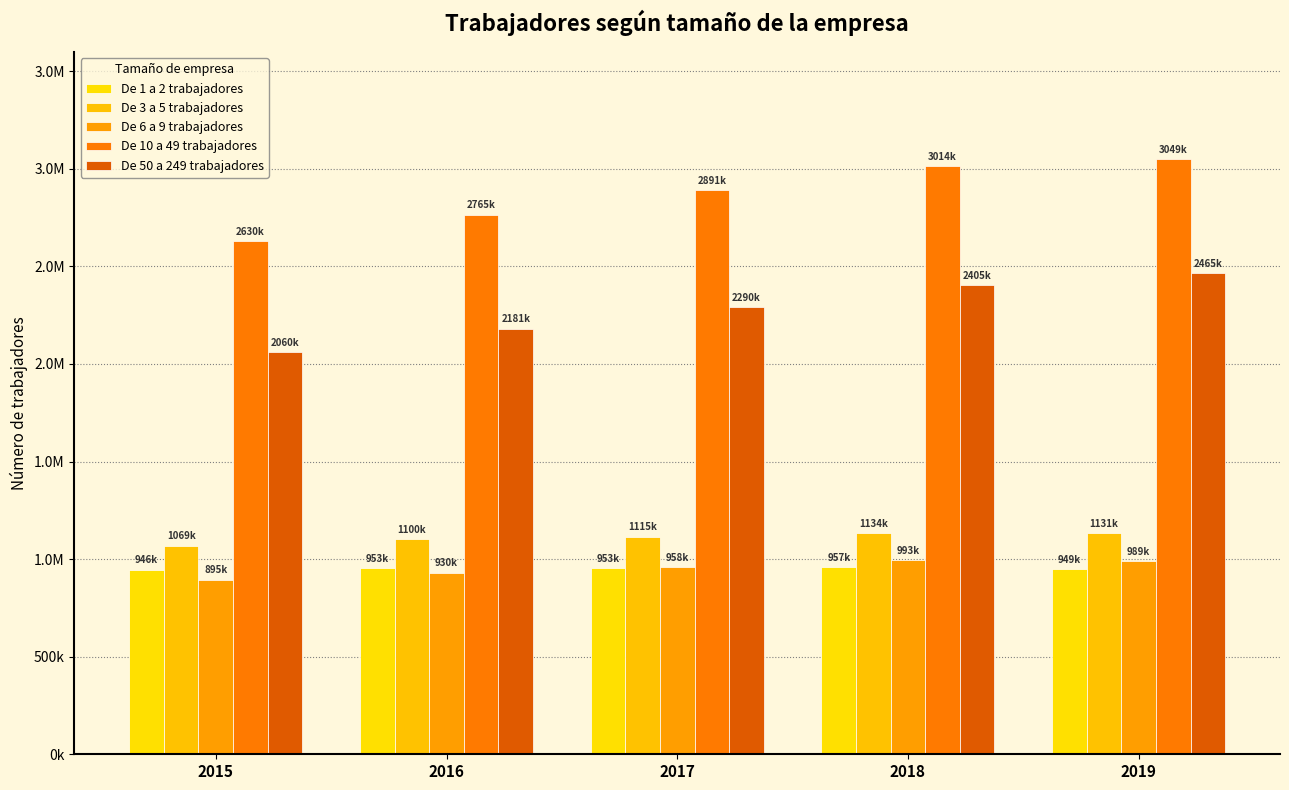

At 2017, list the series in order from smallest to largest.

De 1 a 2 trabajadores, De 6 a 9 trabajadores, De 3 a 5 trabajadores, De 50 a 249 trabajadores, De 10 a 49 trabajadores